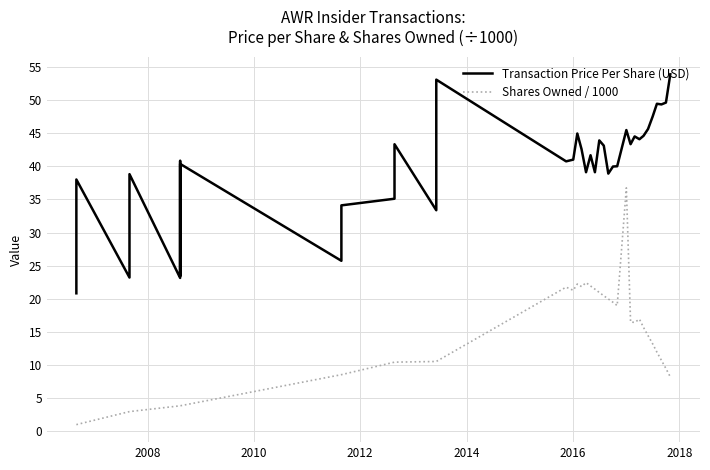

Reading left to right, extract all data points from this chart.

Transaction Price Per Share (USD): 20.8	38.0	23.2	38.8	23.1	40.8	23.4	40.4	25.7	34.1	35.1	43.3	33.4	53.1	40.7	41.0	44.9	44.9	42.6	39.1	41.7	39.1	43.9	43.1	38.9	40.0	40.0	45.5	43.3	44.5	44.1	44.6	45.6	47.5	49.4	49.3	49.6	53.9
Shares Owned / 1000: 1.0	1.0	3.0	3.0	3.9	3.9	3.9	3.9	8.6	8.6	10.4	10.4	10.5	10.5	21.8	21.3	22.2	22.2	21.8	22.4	21.9	21.5	21.0	20.5	20.0	19.5	19.0	36.7	16.5	16.4	16.9	15.7	14.4	13.2	11.9	10.7	9.5	8.2